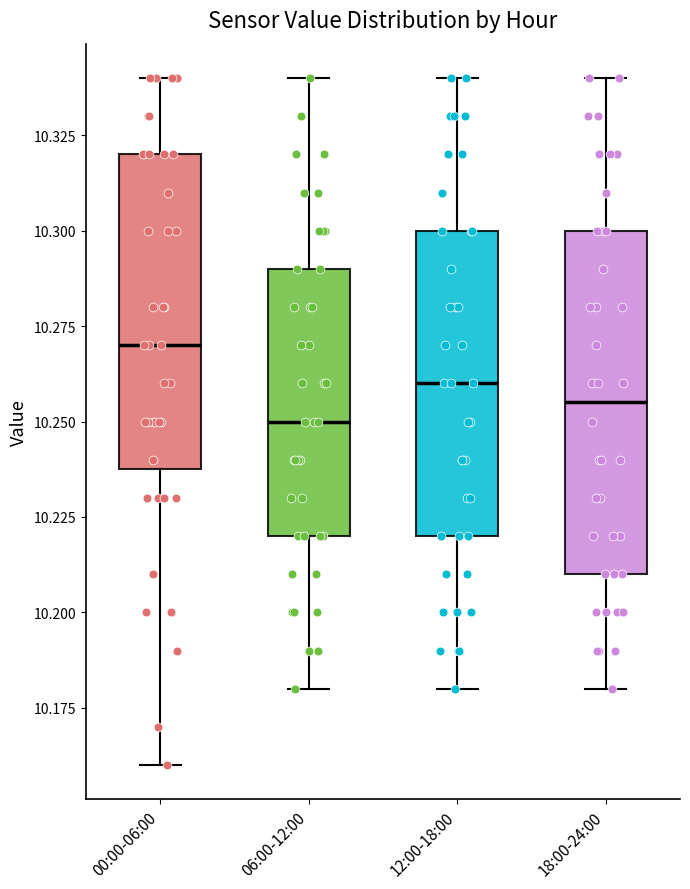

Where does the median line of the box for 00:00-06:00 sit on the y-axis? The values are not printed on the chart, so give them approximately, as read against the axis.

10.270